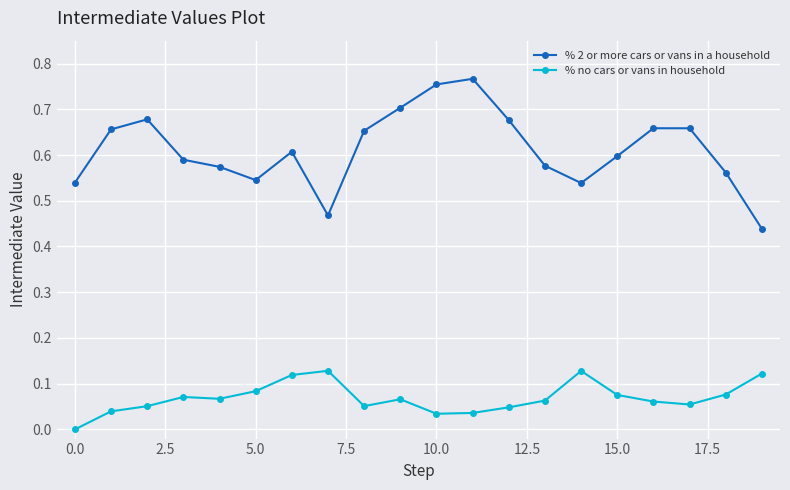

What is the difference between the maximum and minimum values in the % 2 or more cars or vans in a household series?

0.3